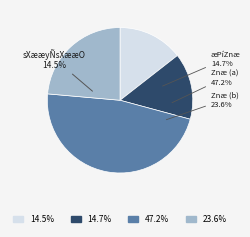

Combined, what portion of the pie is 26 and 30?

38.3%